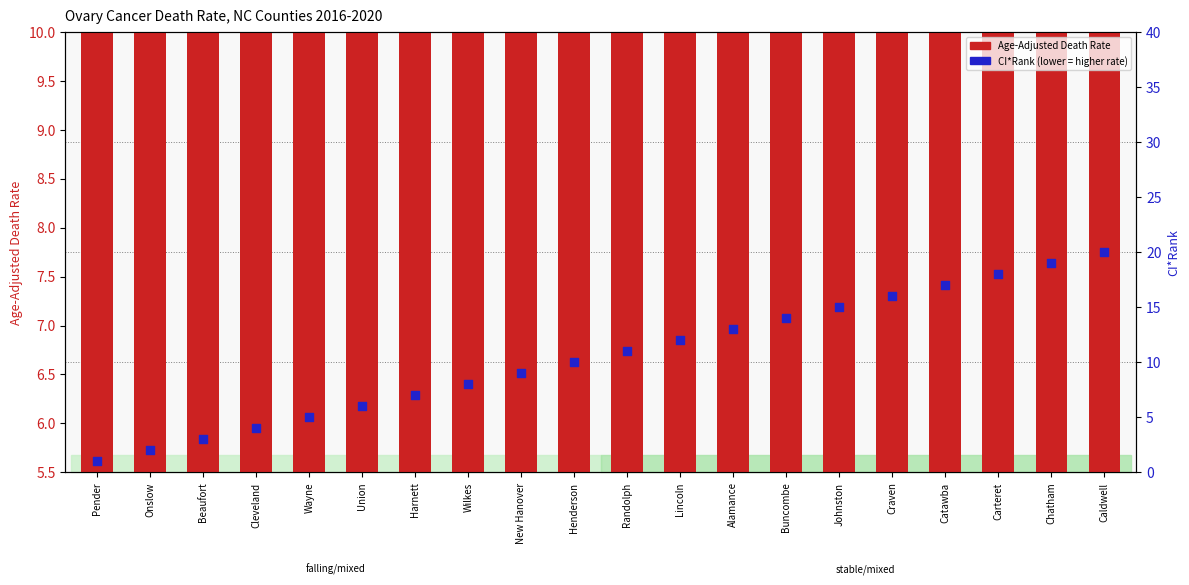

Which series has the largest Y range (max minus min)?

CI*Rank